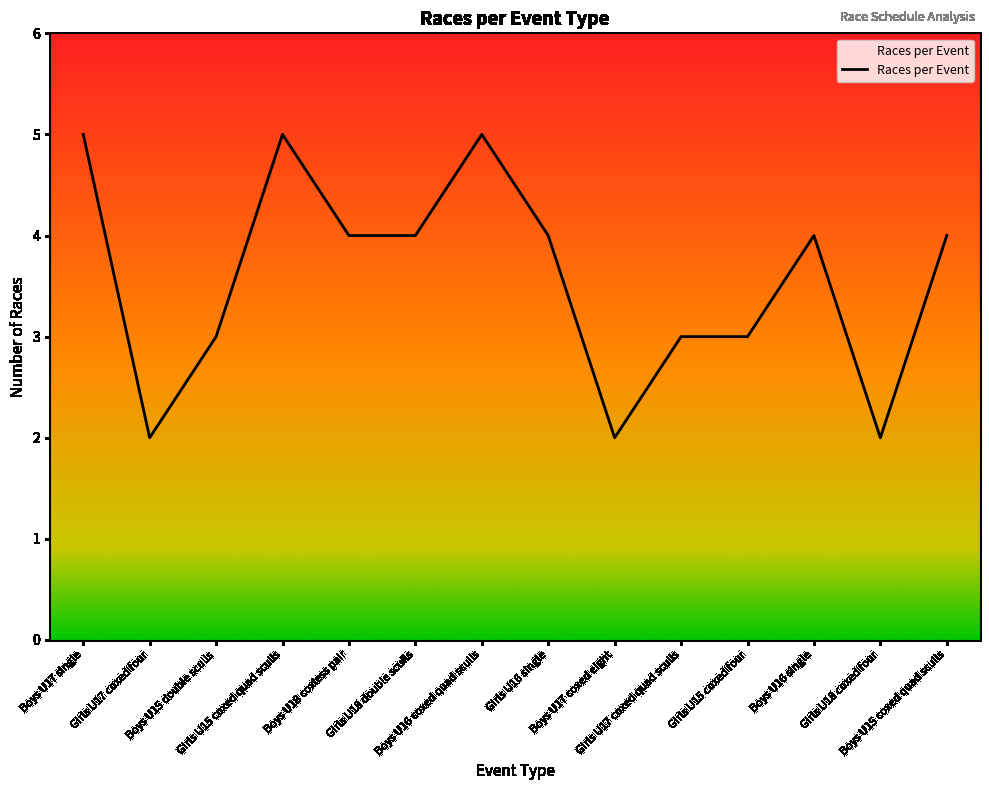

Where does the data first go above 4?

Boys U17 single